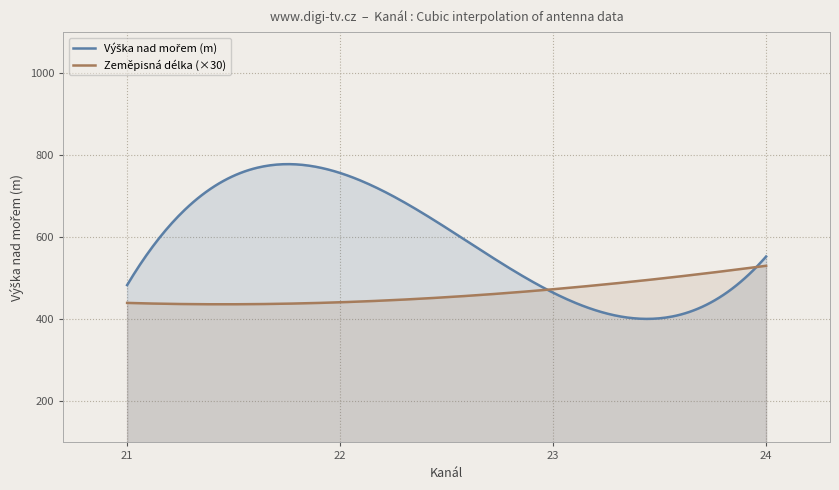

Is it true that Výška nad mořem equals 284.1 at 22?

False